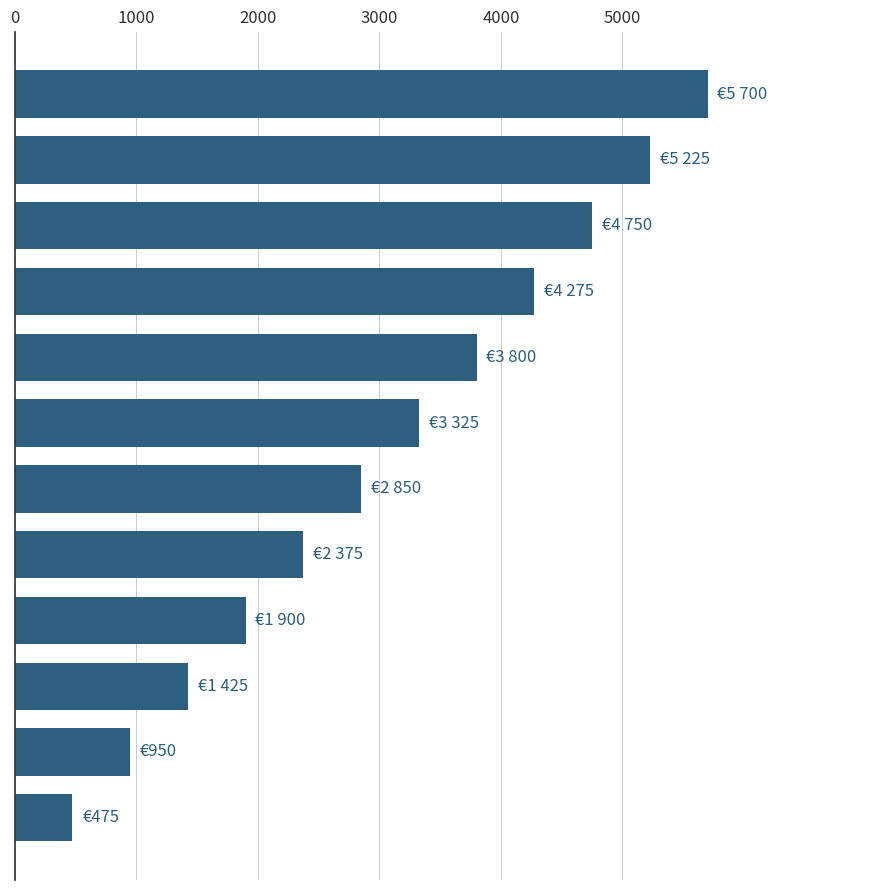

What is the average value?

3088